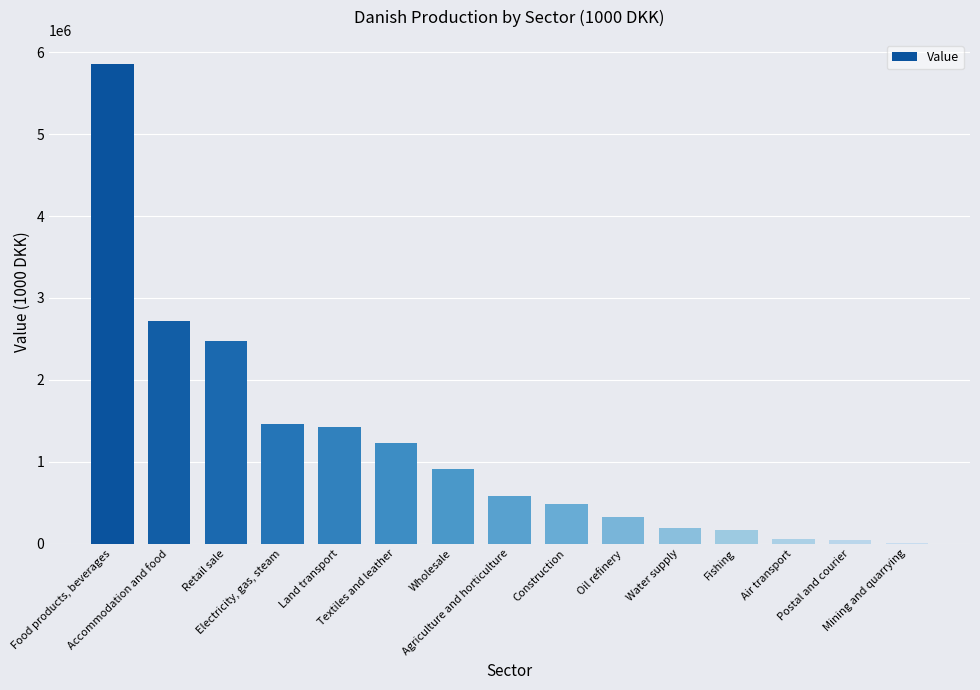

The value at Fishing is 166071.3. True or false?

True